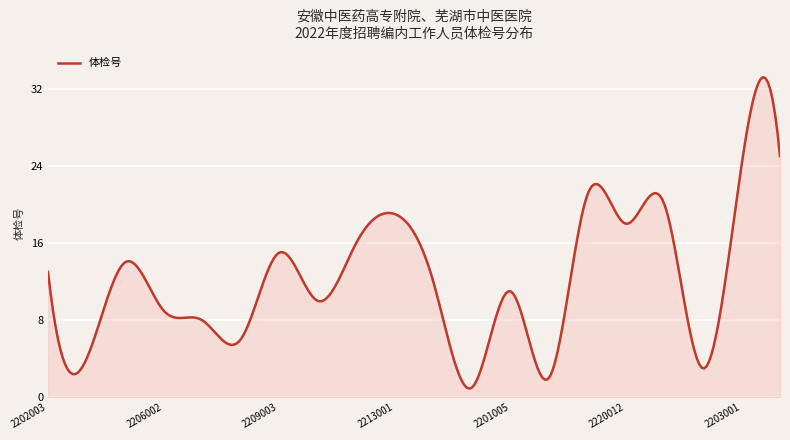

What is the maximum value shown in the chart?

33.2